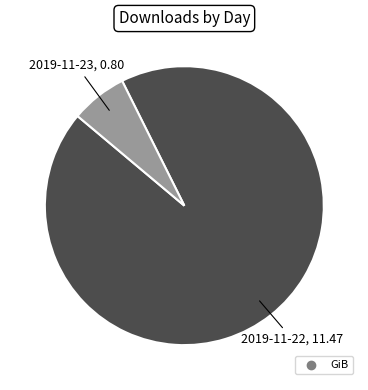

Is there any slice that represents more than half of the pie?

Yes